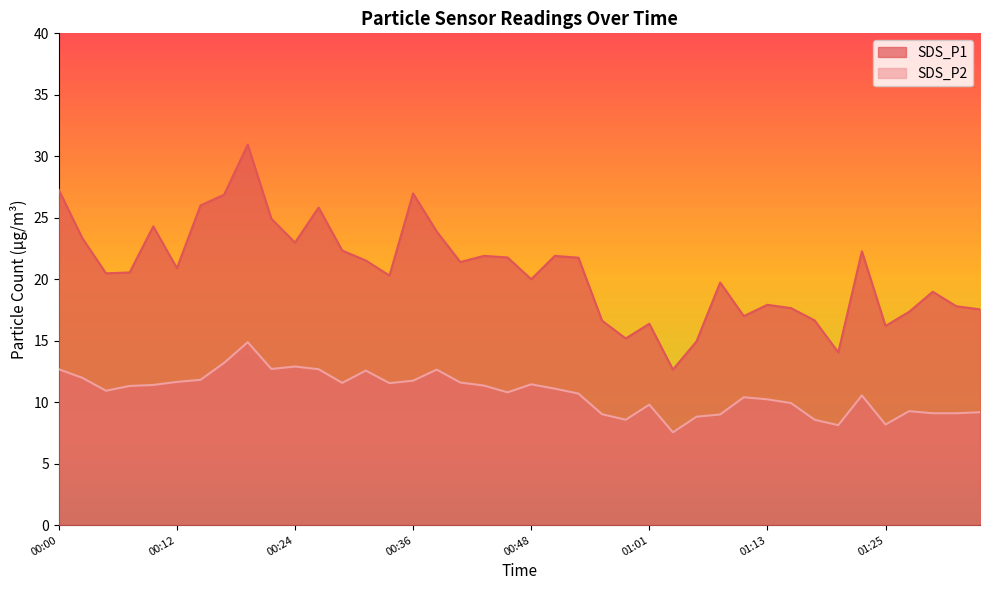

What is the greatest value displayed?

30.9